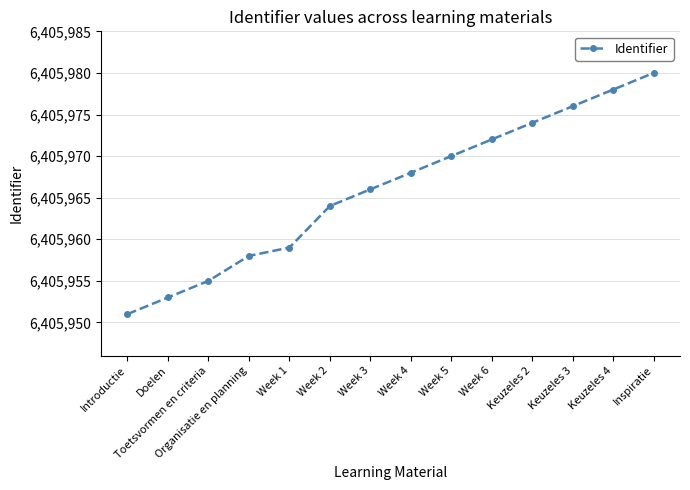

Rank the categories by value from highest to lowest.

Inspiratie, Keuzeles 4, Keuzeles 3, Keuzeles 2, Week 6, Week 5, Week 4, Week 3, Week 2, Week 1, Organisatie en planning, Toetsvormen en criteria, Doelen, Introductie